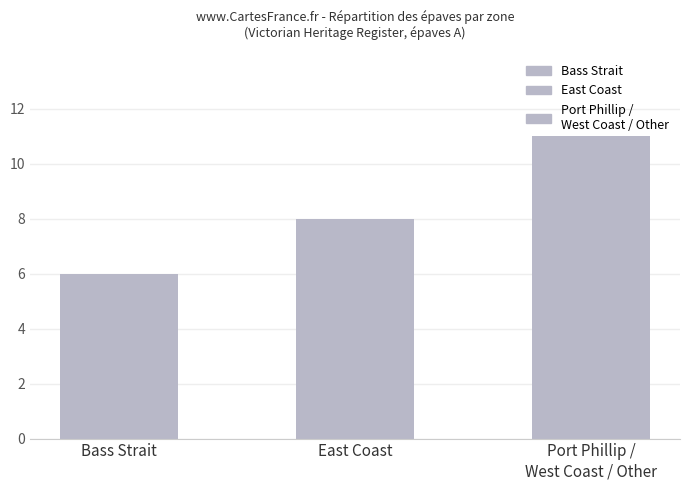

How many series are shown in this chart?

1